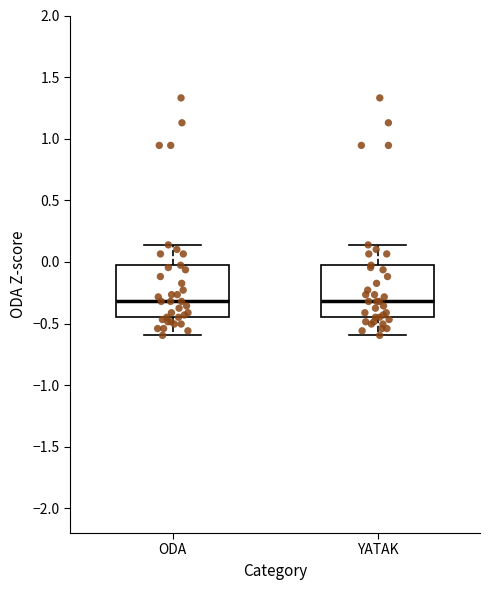

Reading left to right, read every box against the y-axis: the position of its median line, the range the box covers, and the ends of its whiskers. The values are not printed on the chart, so give them approximately, as read against the axis.

ODA: median -0.30, box -0.45 to -0.05, whiskers -0.60 to 0.15
YATAK: median -0.30, box -0.45 to -0.05, whiskers -0.60 to 0.15